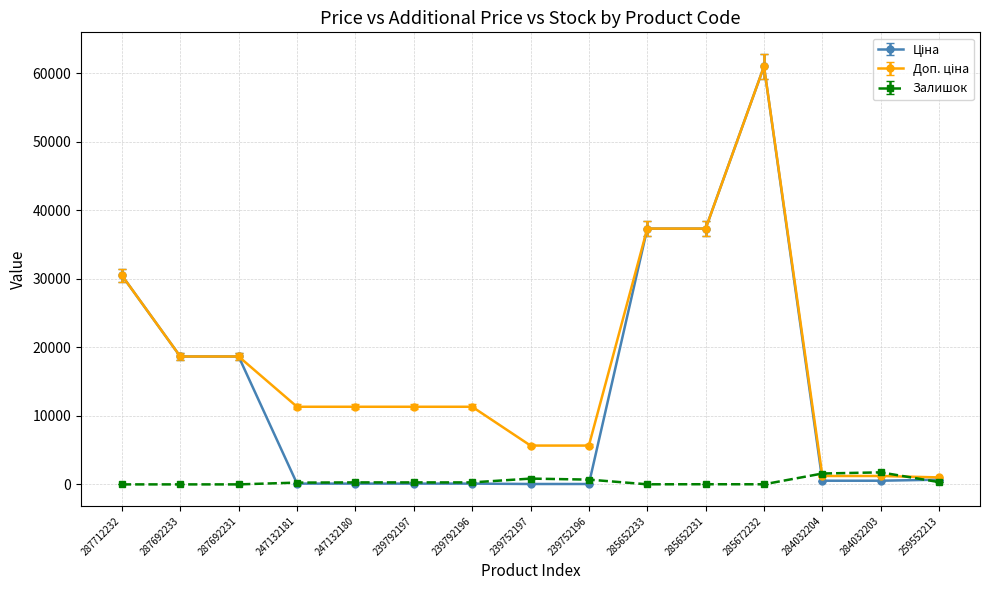

Is it true that Залишок equals 260.0 at 247132181?

True